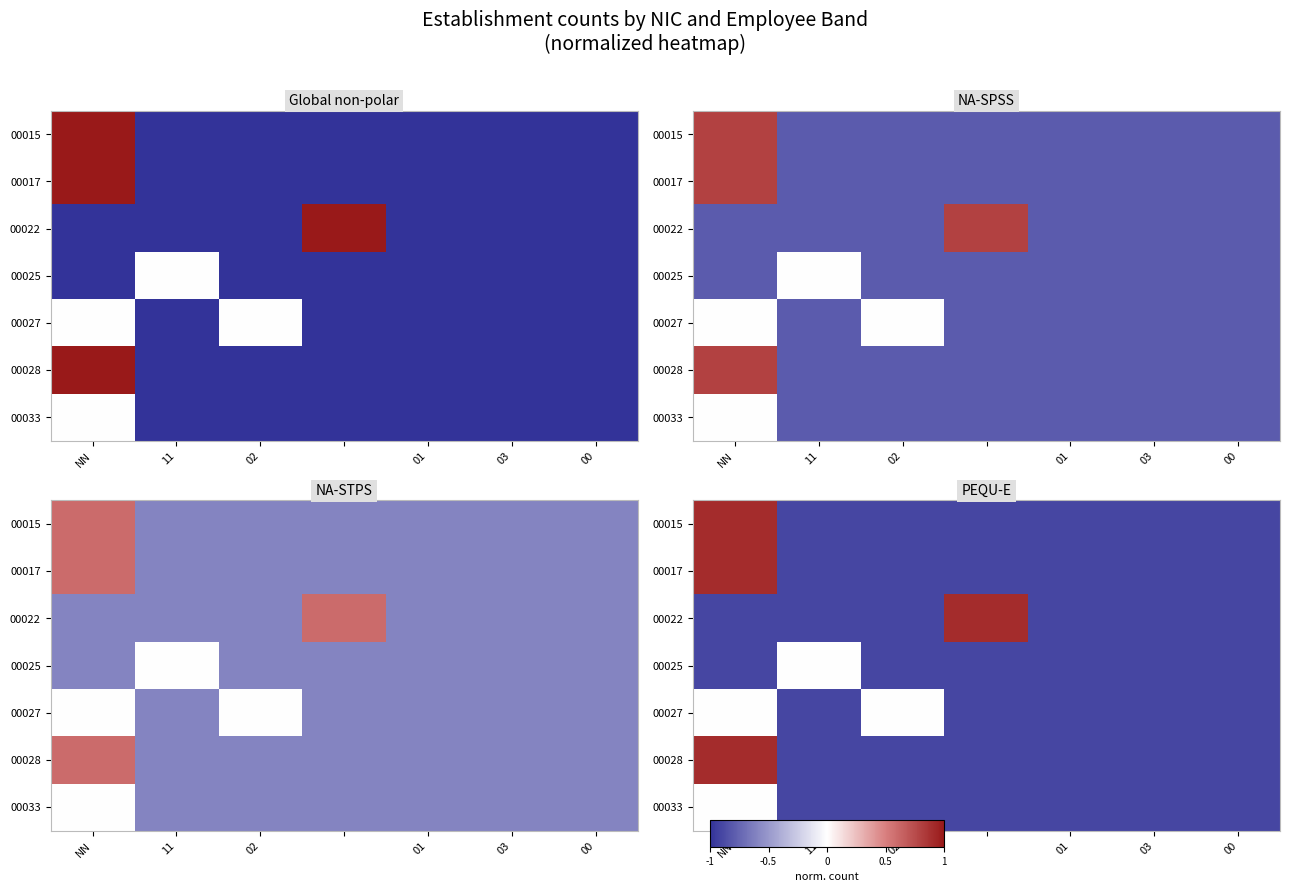

The value of 00028 at 02 is -0.9. True or false?

True